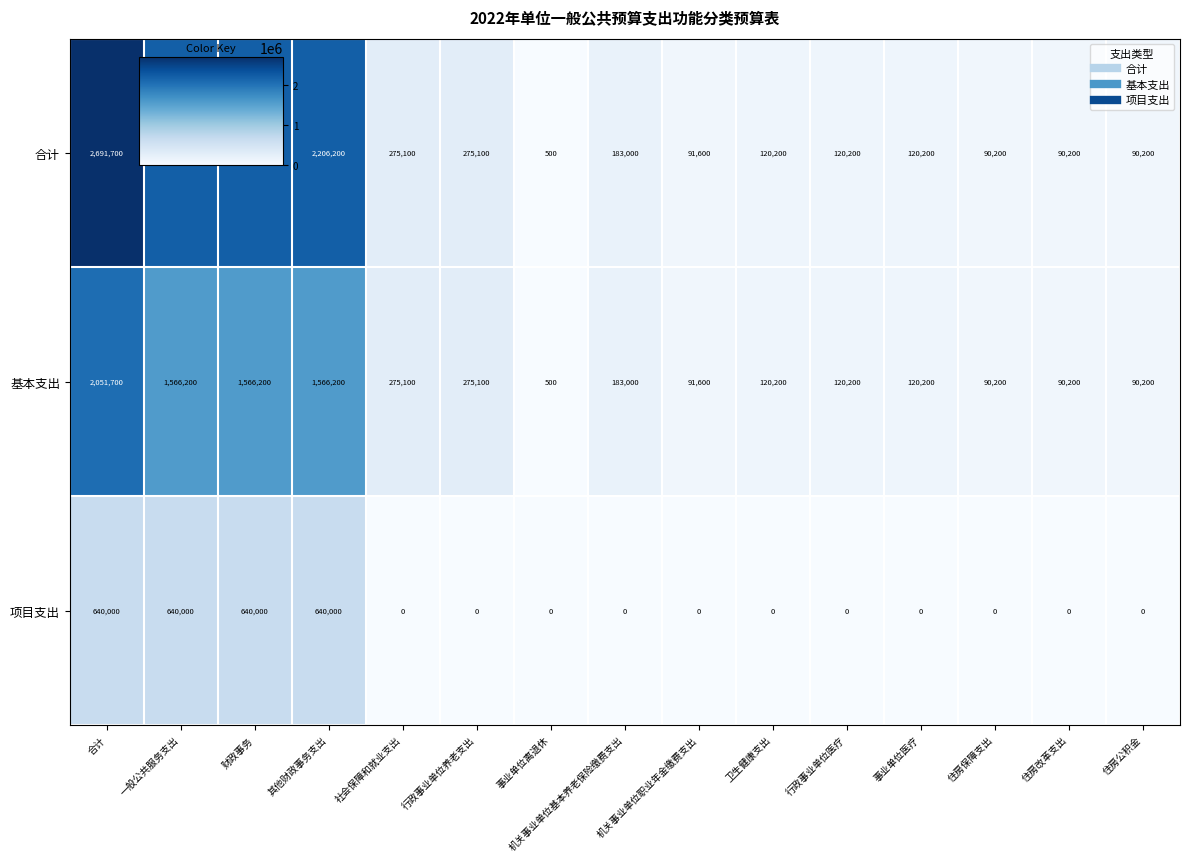

The value of 项目支出 at 住房保障支出 is 433937. True or false?

False